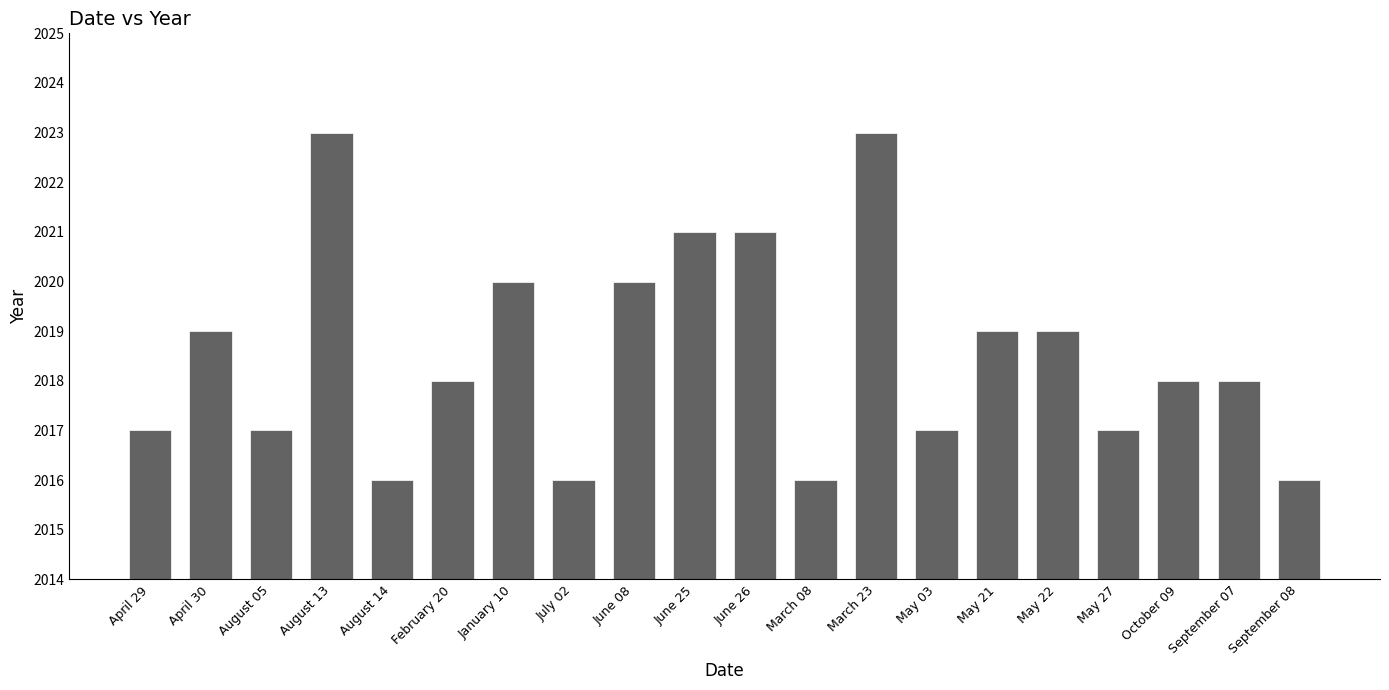

What is the average value?

2019